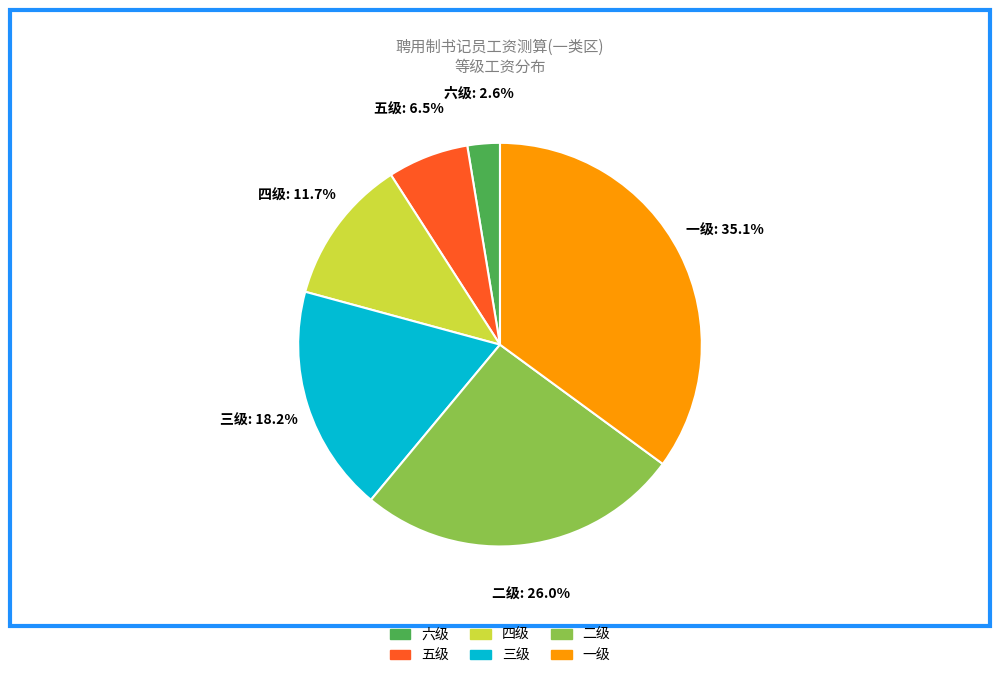

Does 二级 account for over 50% of the chart?

No